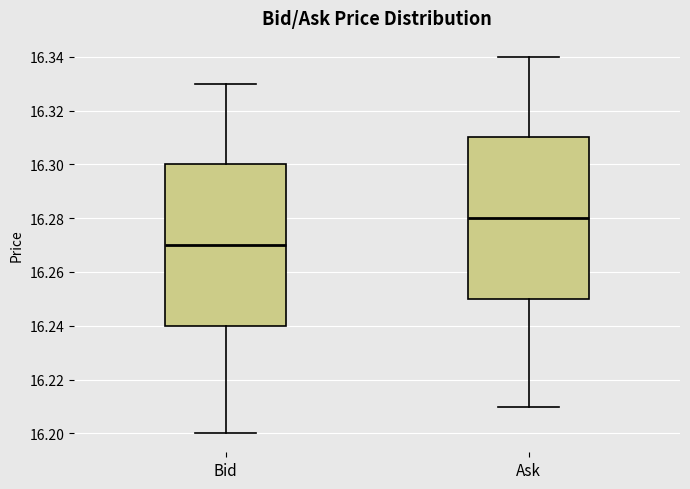

Where does the lower whisker of the box for Ask end on the y-axis? The values are not printed on the chart, so give them approximately, as read against the axis.

16.21